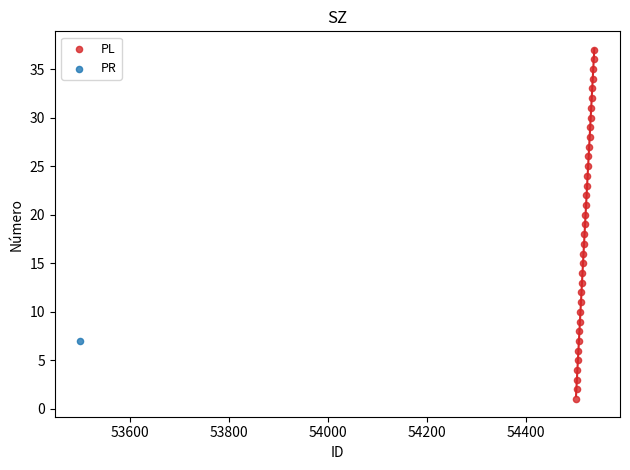

What are all the series names shown in the legend?

PL, PR